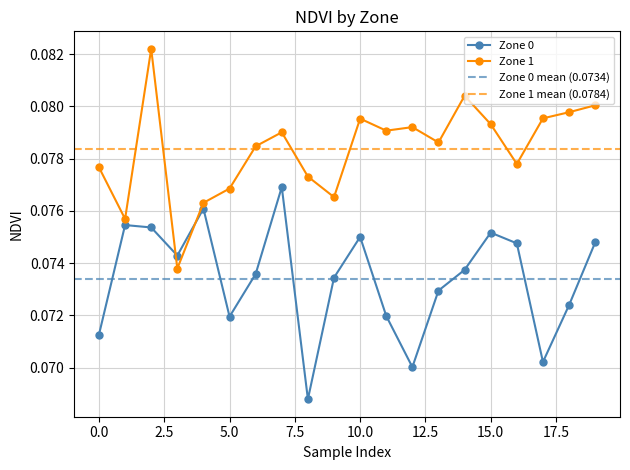

The value of Zone 1 at 9 is 0.1. True or false?

True